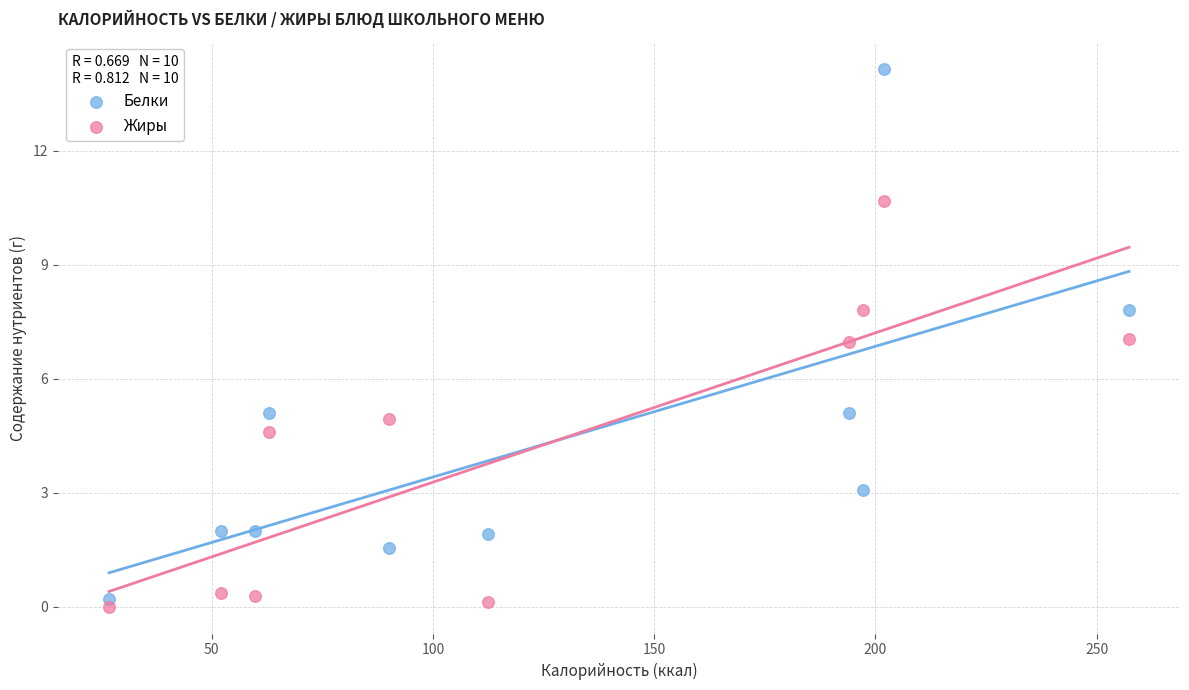

Across all data points, what is the range of X values (max minus min)?

230.5